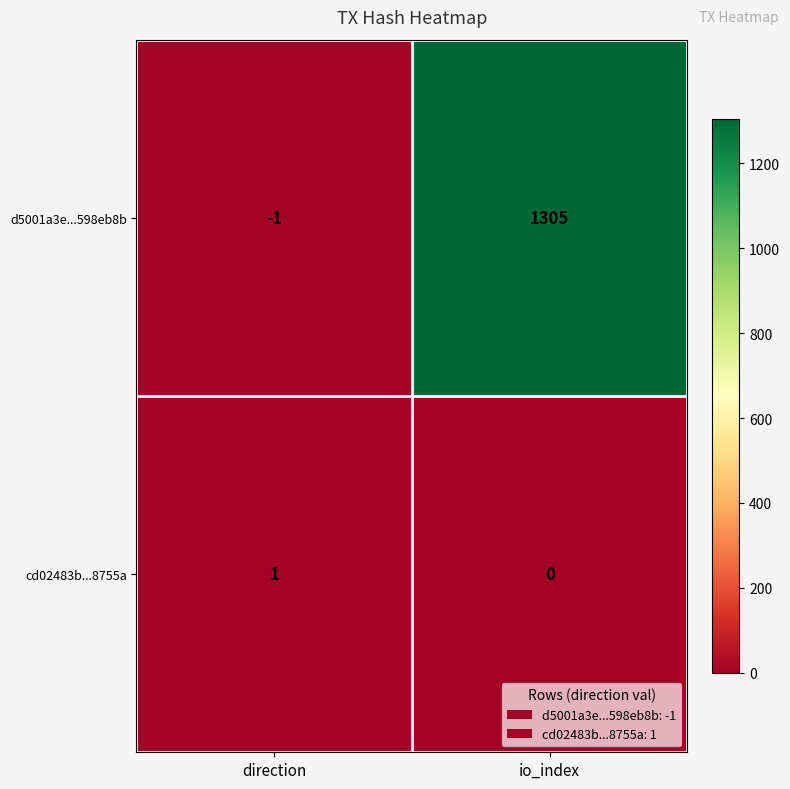

How many categories are shown in the chart?

2